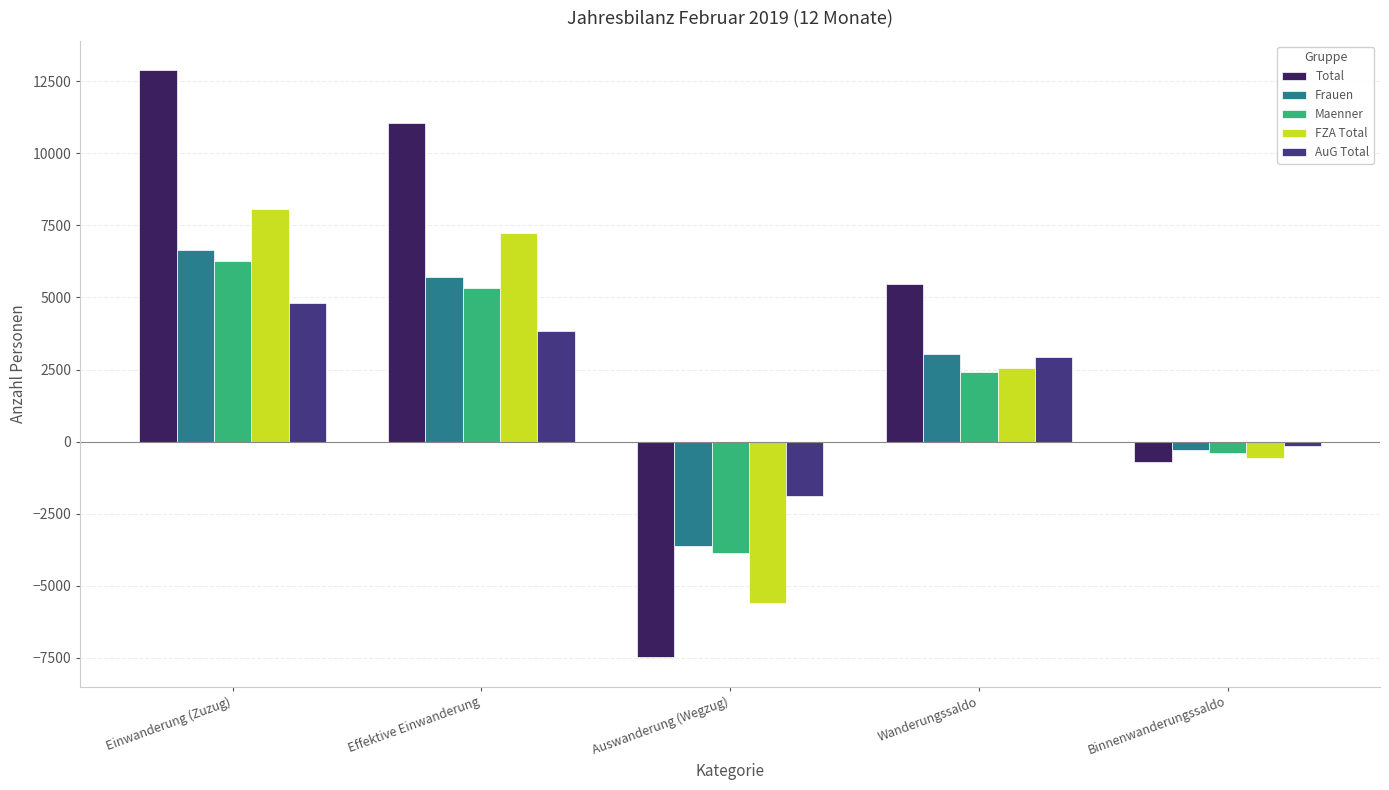

Reading left to right, extract all data points from this chart.

Total: Einwanderung (Zuzug)=12889	Effektive Einwanderung=11064	Auswanderung (Wegzug)=-7485	Wanderungssaldo=5476	Binnenwanderungssaldo=-709
Frauen: Einwanderung (Zuzug)=6639	Effektive Einwanderung=5725	Auswanderung (Wegzug)=-3626	Wanderungssaldo=3050	Binnenwanderungssaldo=-307
Maenner: Einwanderung (Zuzug)=6250	Effektive Einwanderung=5339	Auswanderung (Wegzug)=-3859	Wanderungssaldo=2426	Binnenwanderungssaldo=-402
FZA Total: Einwanderung (Zuzug)=8073	Effektive Einwanderung=7229	Auswanderung (Wegzug)=-5604	Wanderungssaldo=2551	Binnenwanderungssaldo=-563
AuG Total: Einwanderung (Zuzug)=4816	Effektive Einwanderung=3835	Auswanderung (Wegzug)=-1881	Wanderungssaldo=2925	Binnenwanderungssaldo=-146